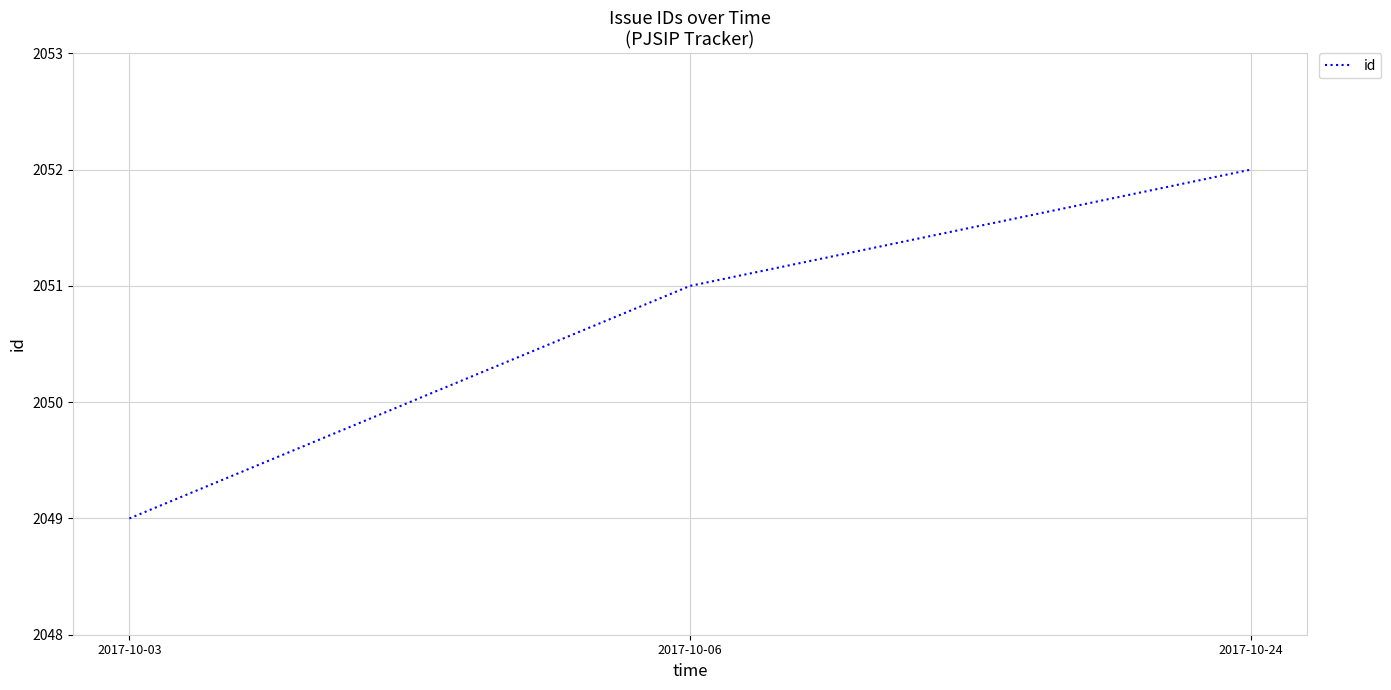

What is the change in value from 2017-10-06 to 2017-10-24?

+1